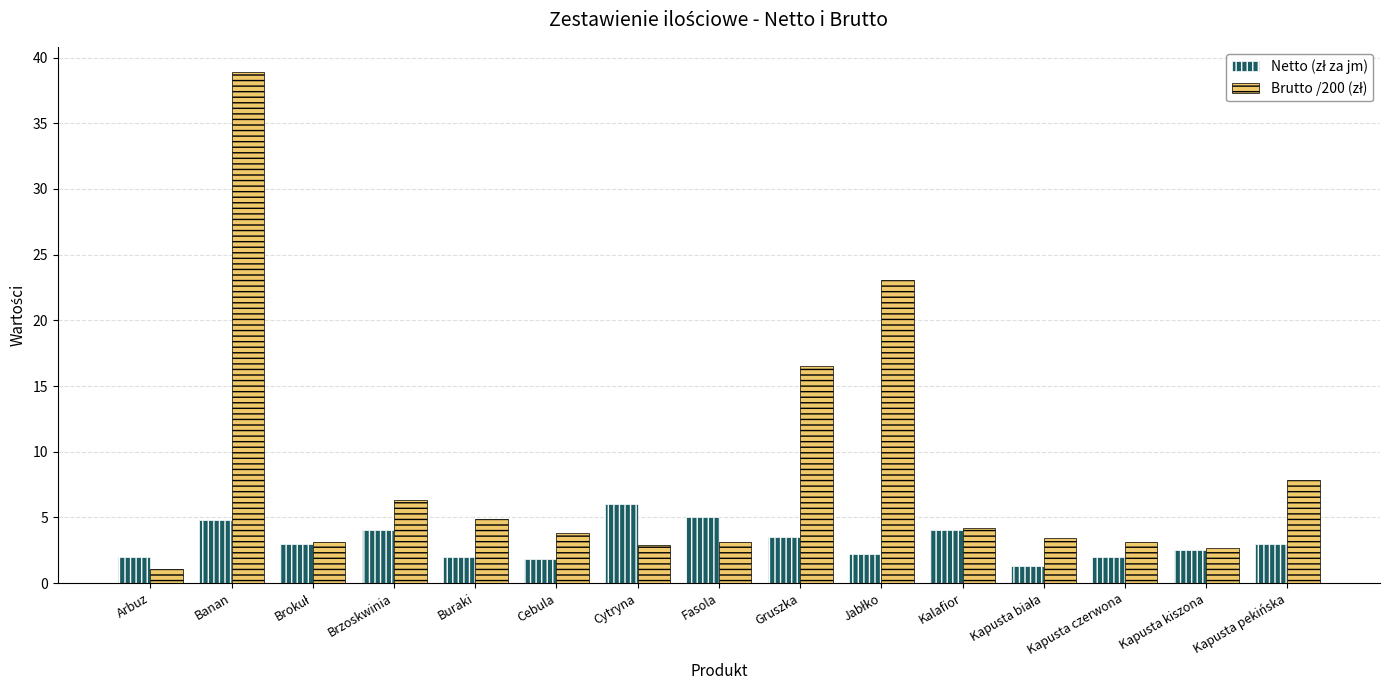

Does the chart contain any negative values?

No